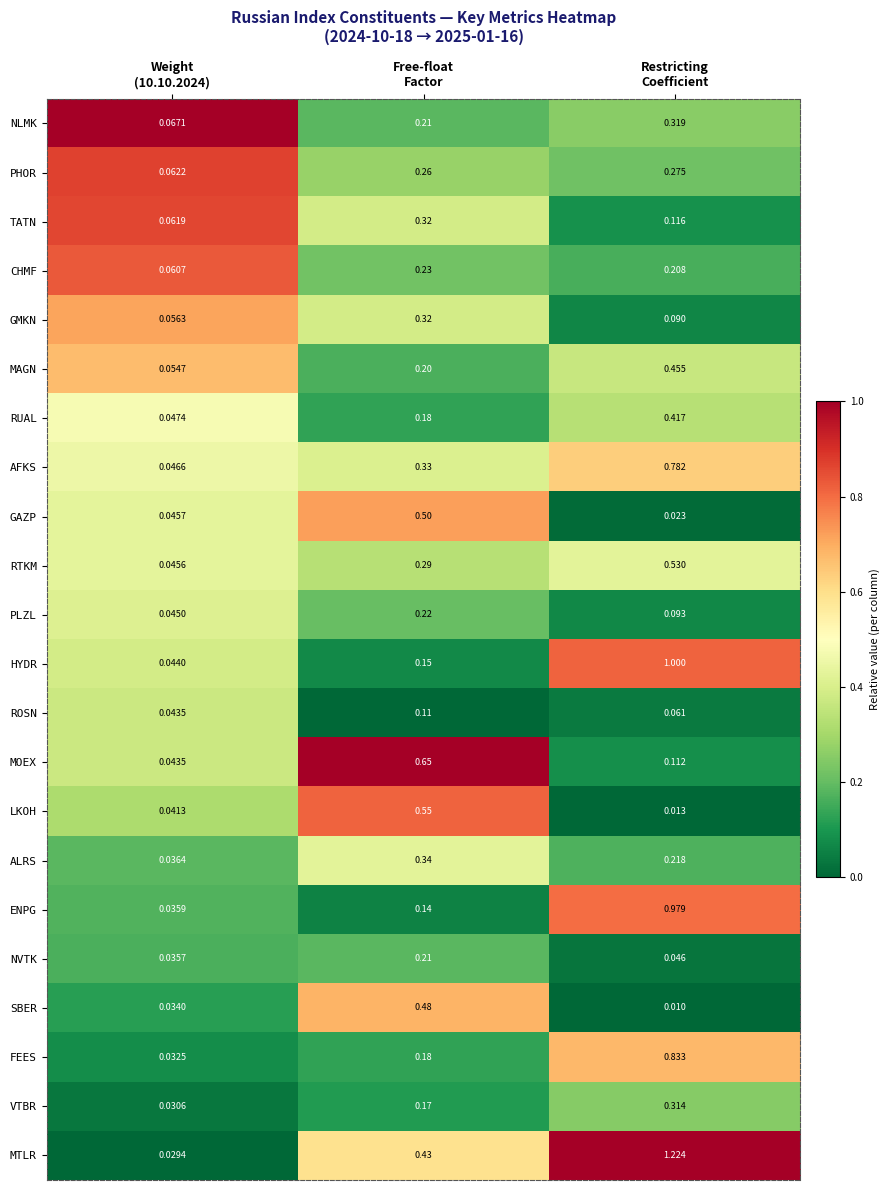

Which series has the largest range (max minus min)?

MTLR